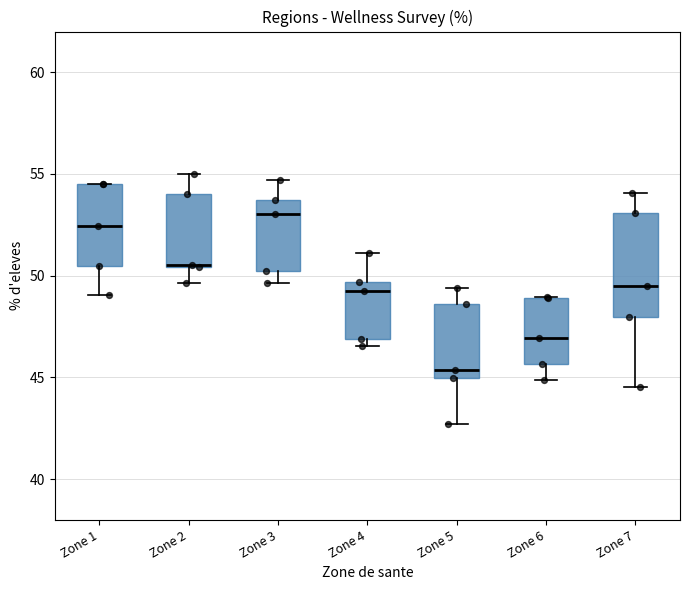

Which box is the tallest, from its lower edge to its upper edge?

Zone 7